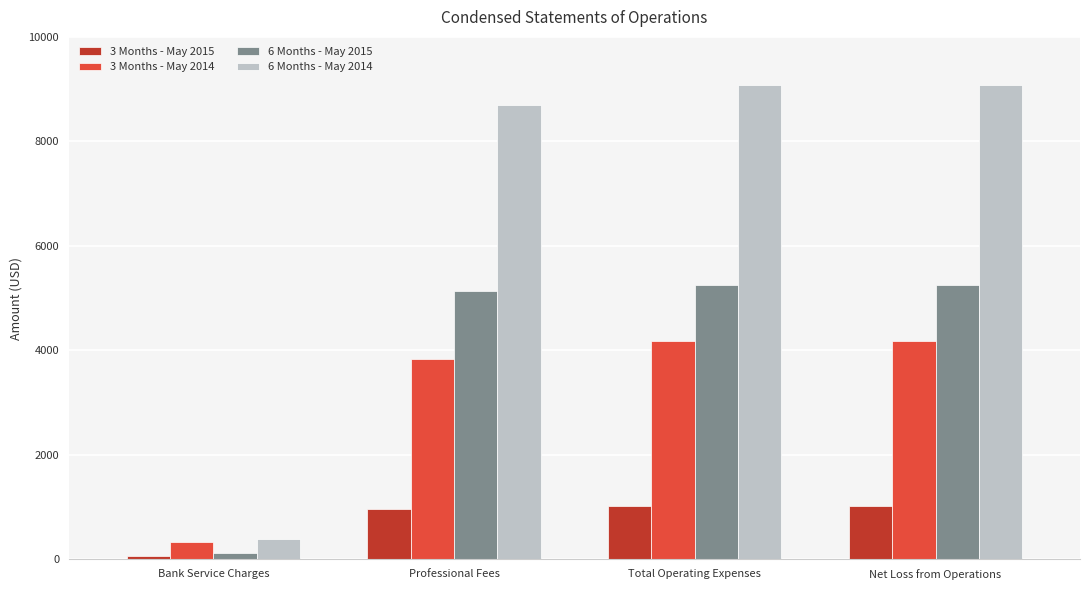

Is it true that 3 Months - May 2014 equals 334 at Bank Service Charges?

True